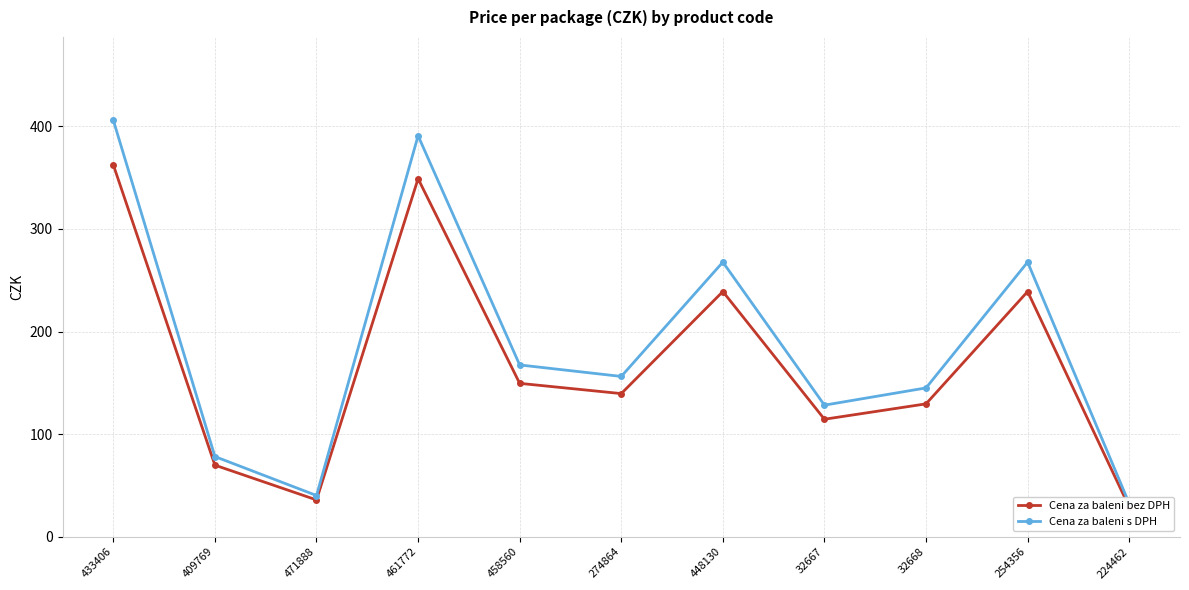

What is the highest value of the Cena za baleni bez DPH series?

362.5